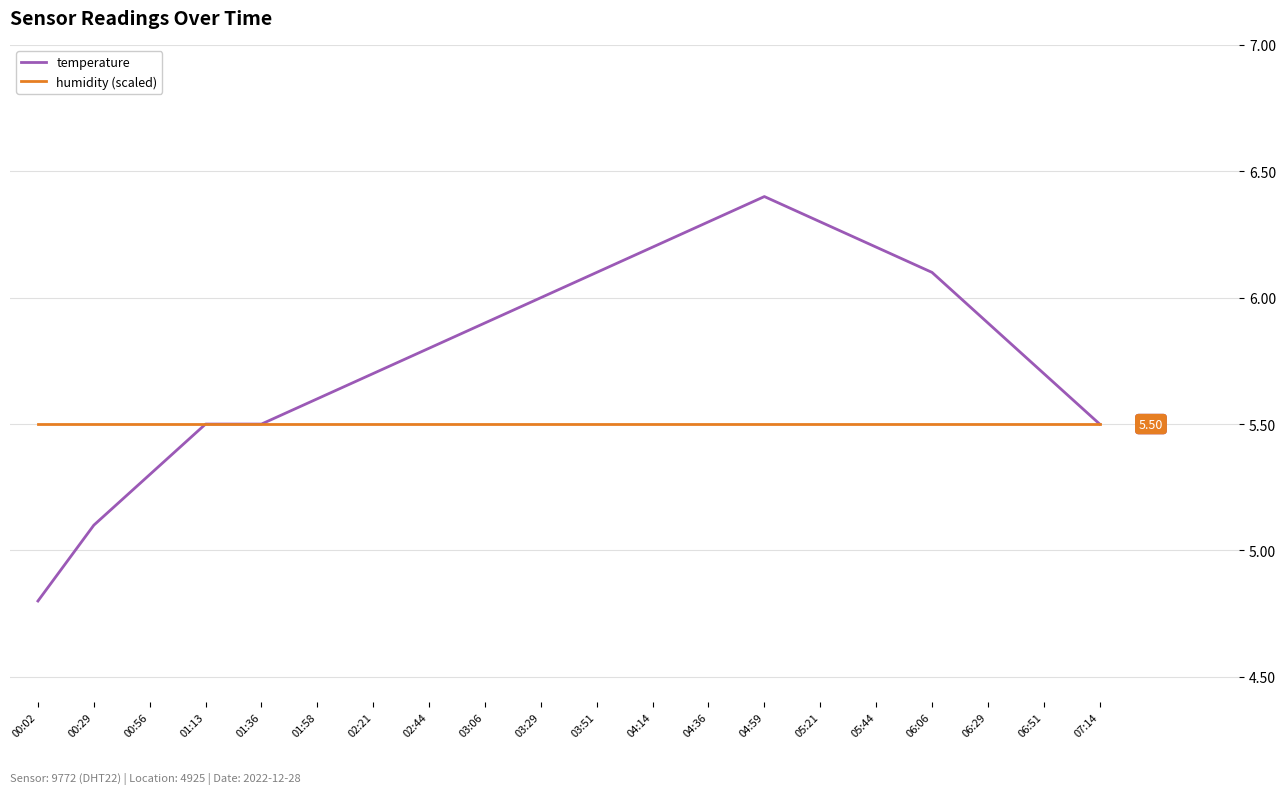

The humidity (scaled) series shows 5.5 at 06:29. True or false?

True